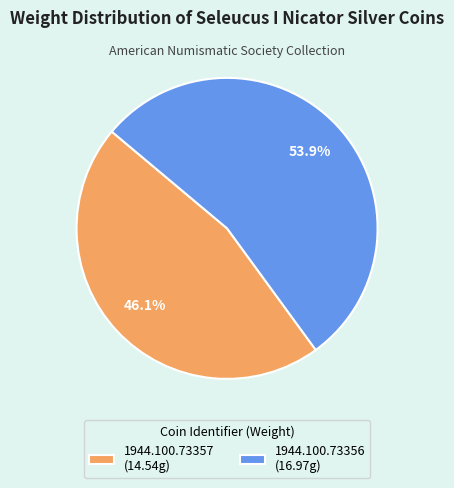

True or false: 1944.100.73357 accounts for 46% of the total.

True